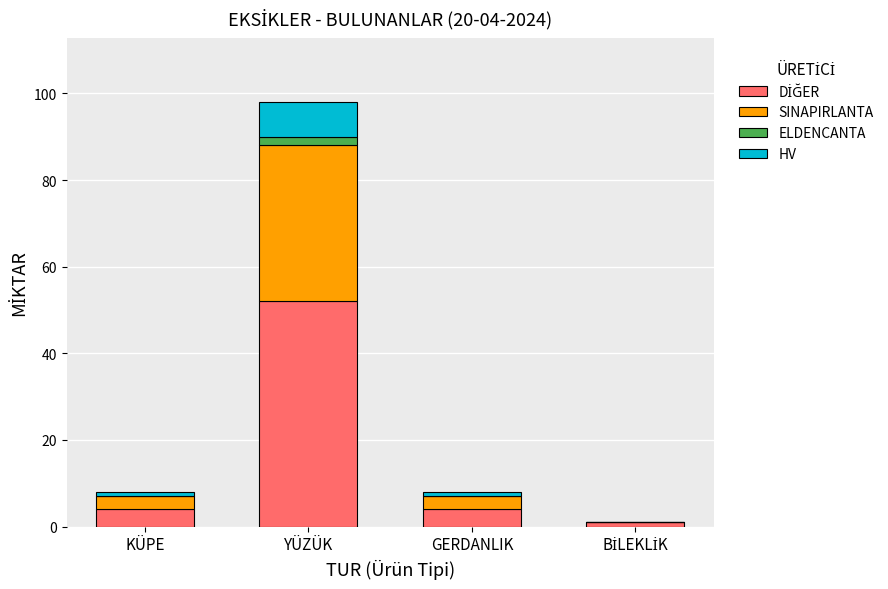

At which category is the sum across all series the highest?

YÜZÜK